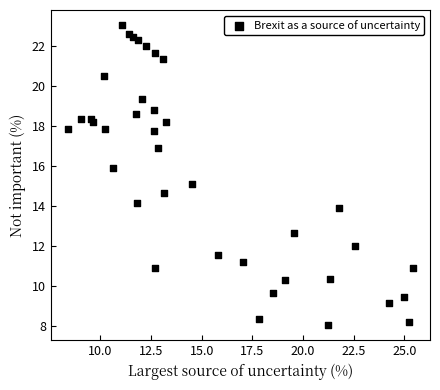

What is the range of X values (max minus min)?

17.0